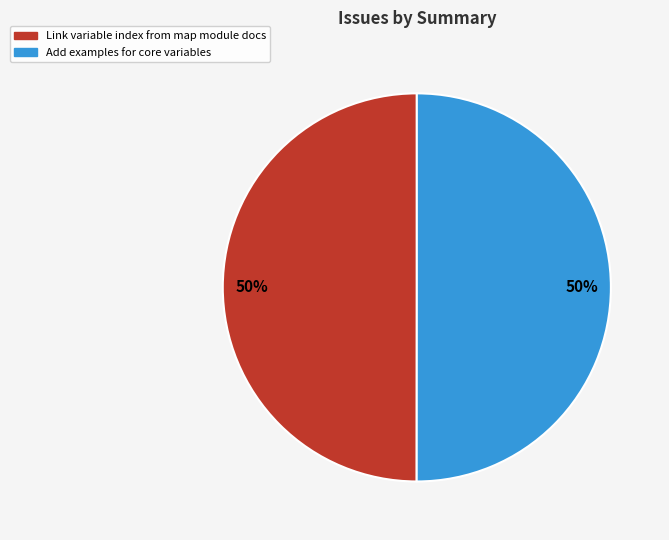

Do Add examples for core variables and Link variable index from map module docs together represent more than half of the pie?

Yes